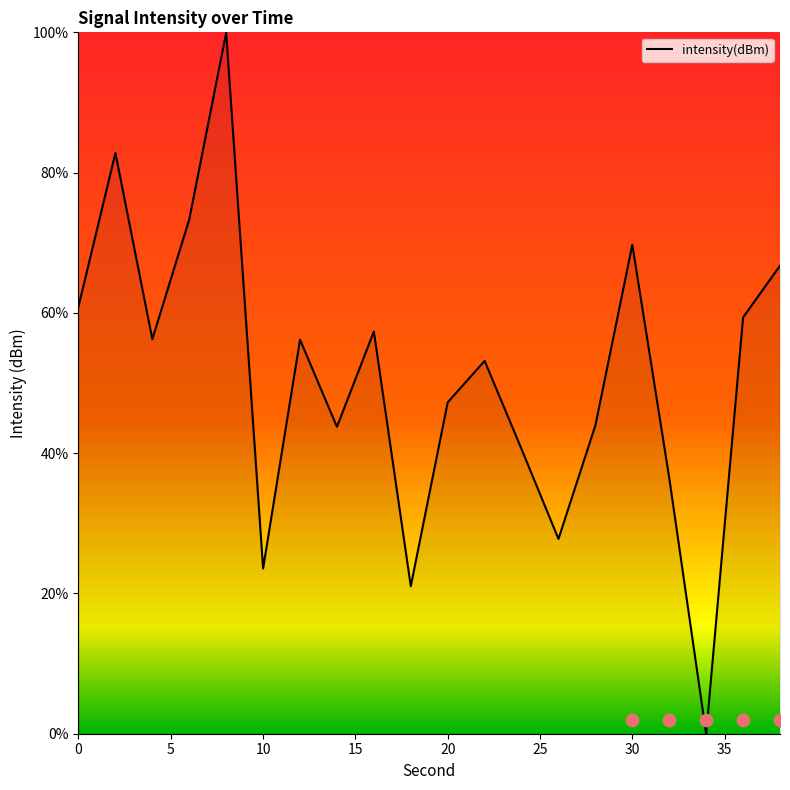

What is the change in value from 10 to 30?

+46.2